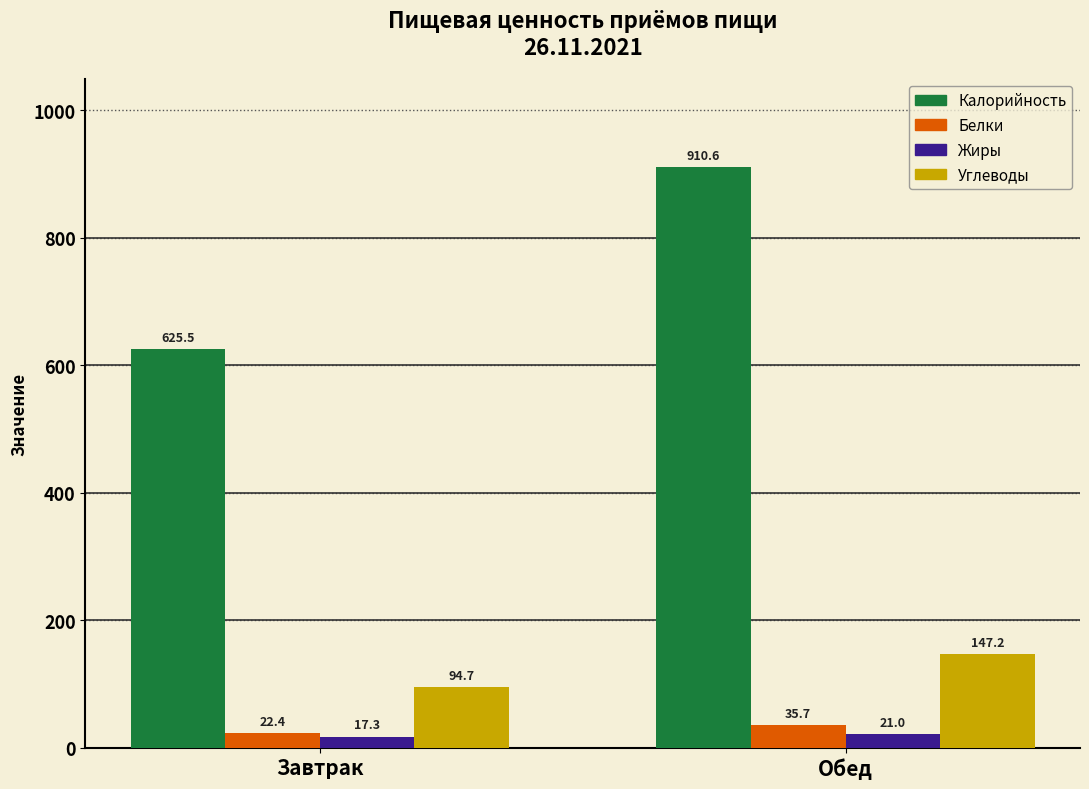

Which series has the widest spread of values?

Калорийность